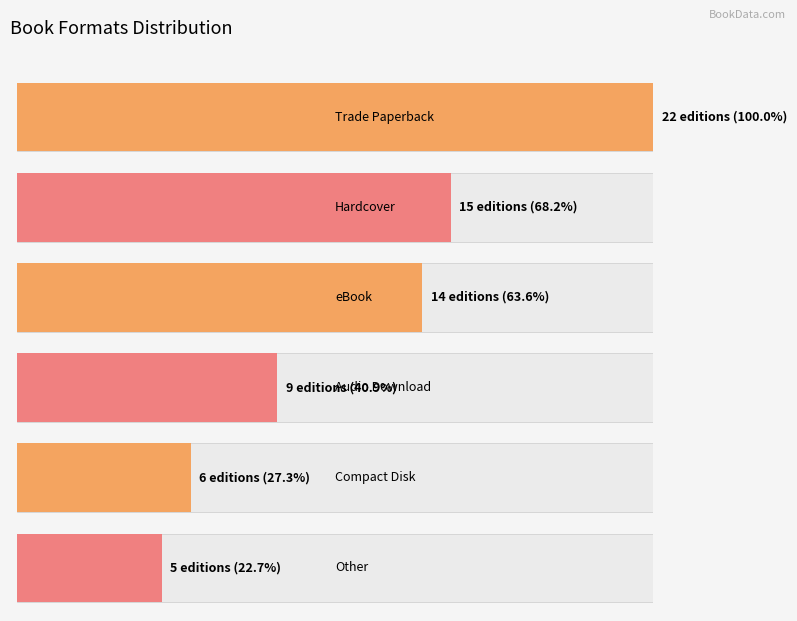

Which has a higher value, eBook or Hardcover?

Hardcover